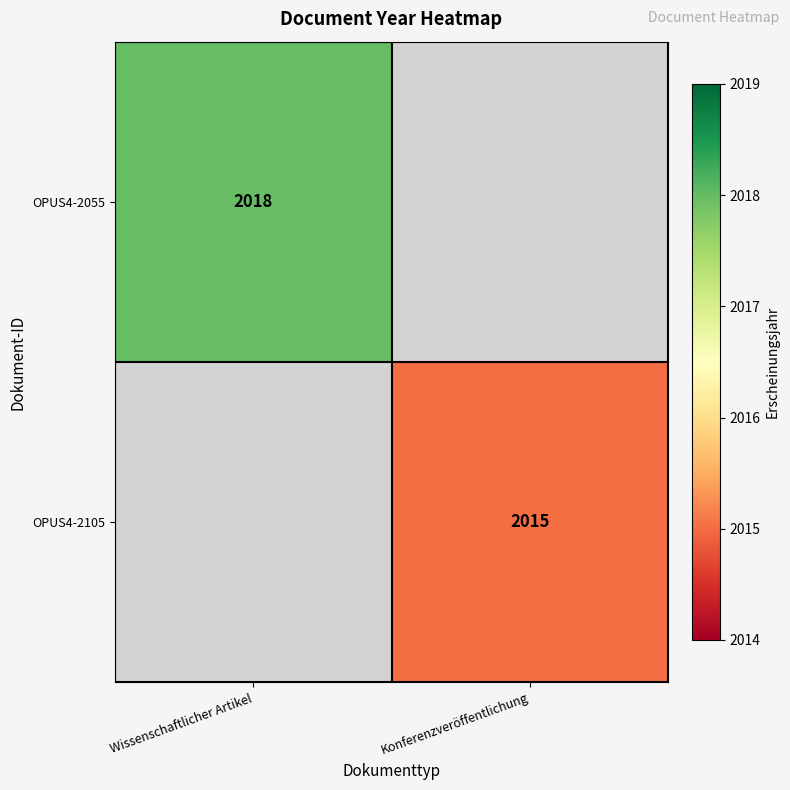

Count the number of categories in the chart.

2